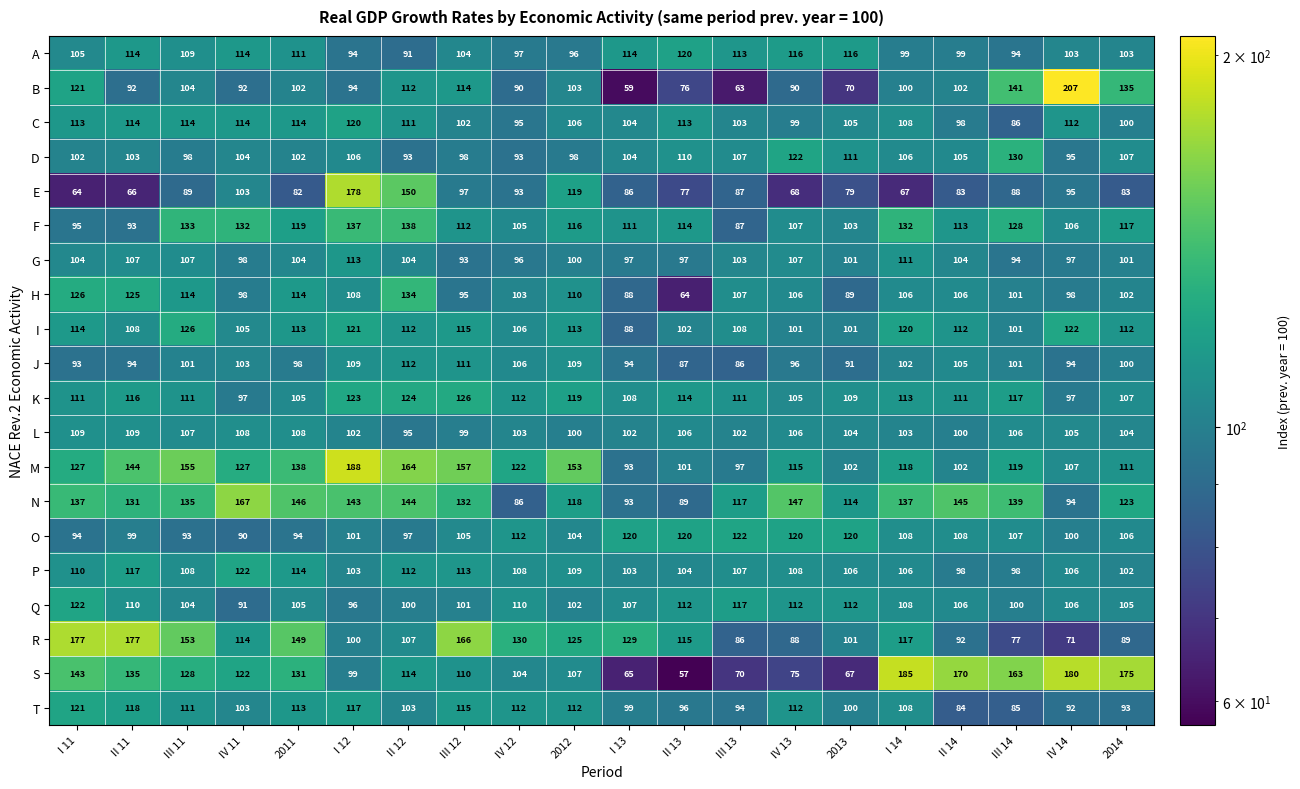

Is the value of S at II 13 greater than the value of R at III 12?

No